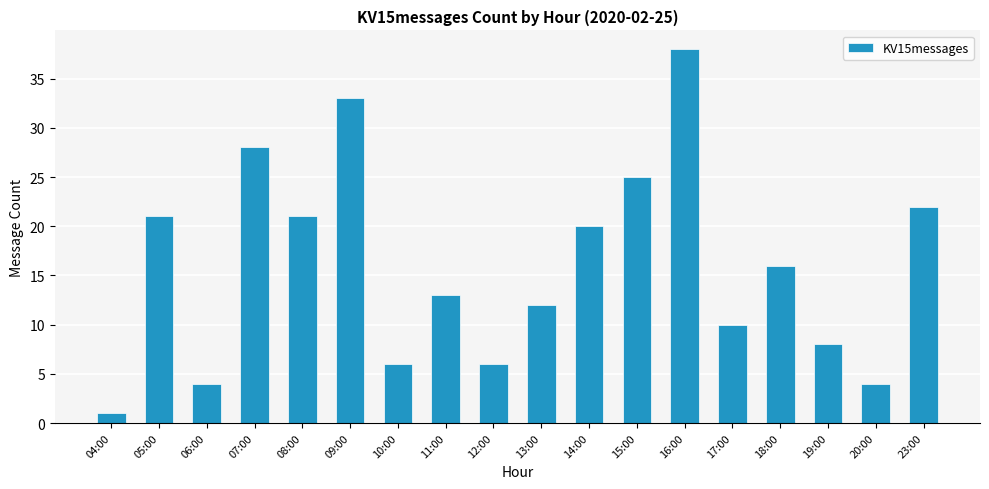

How many data points does each series have?

18